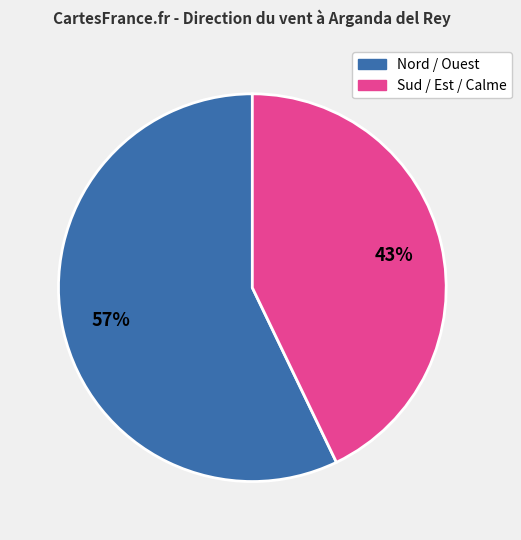

To the nearest percent, what is the average slice percentage?

50%